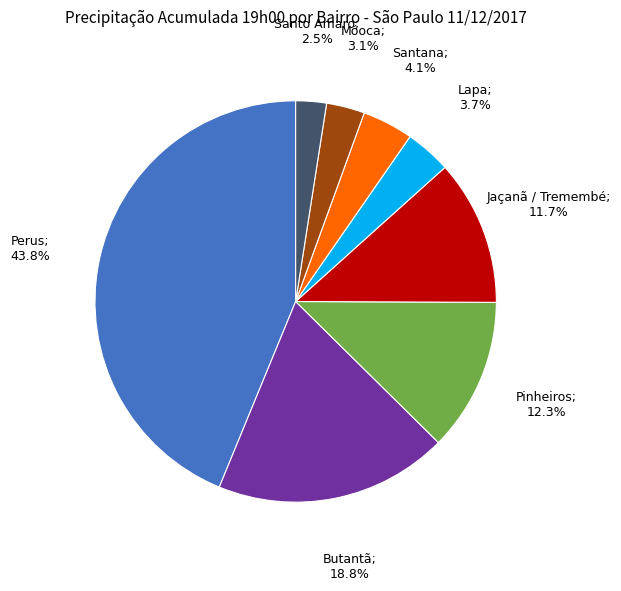

Is there any slice that represents more than half of the pie?

No